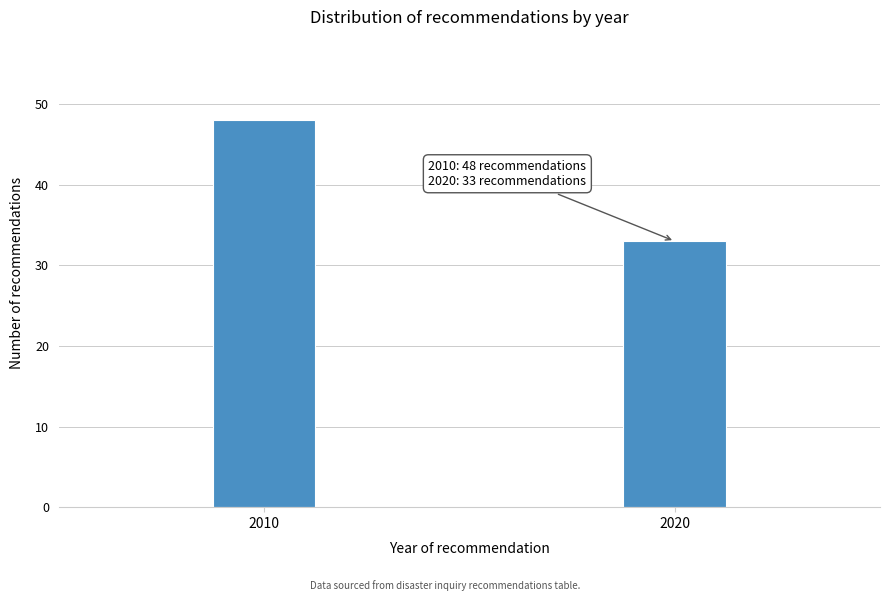

Reading left to right, list all the values displayed in this chart.

48	33